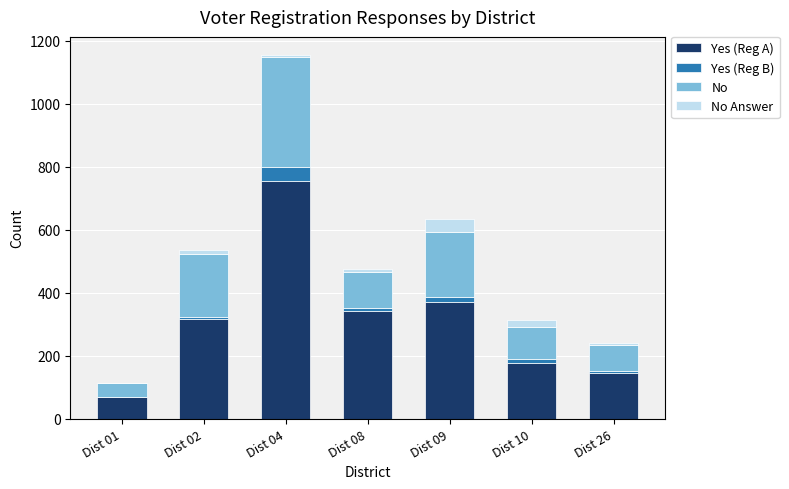

At which category is the sum across all series the highest?

Dist 04